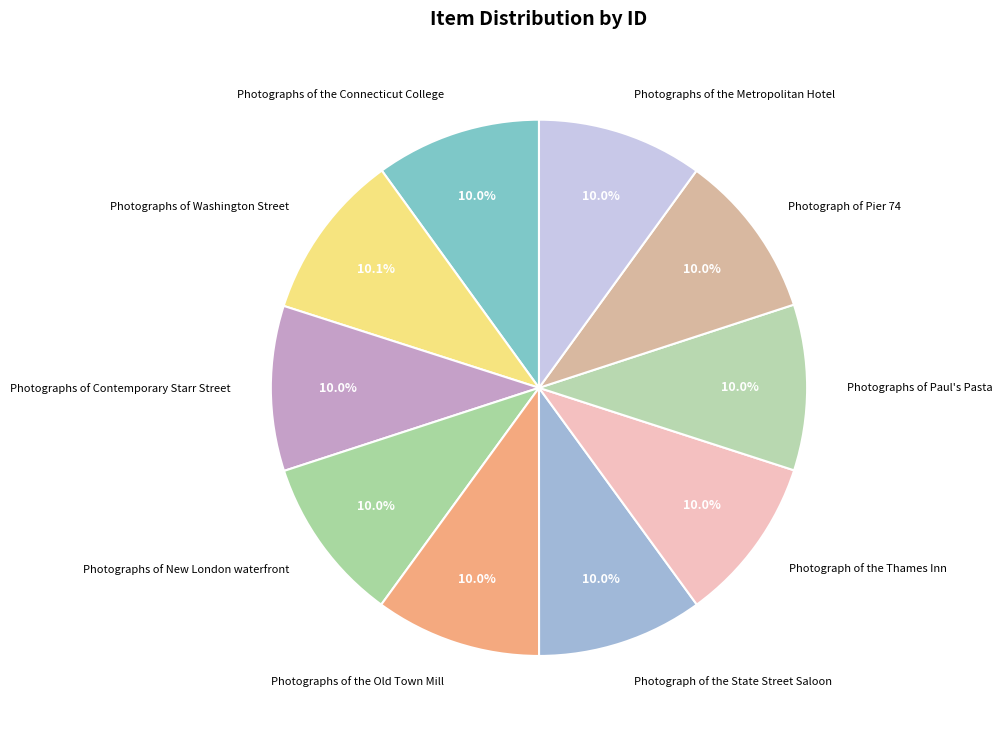

How many segments does this pie chart have?

10